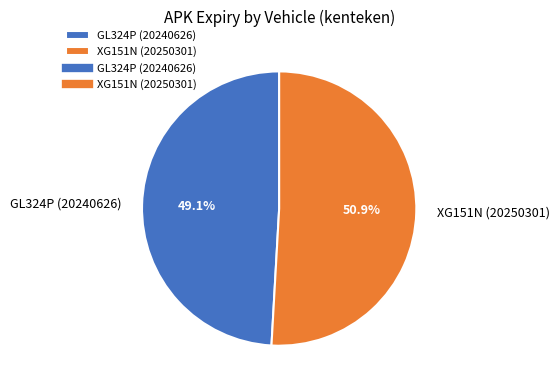

Does any single category account for the majority?

Yes